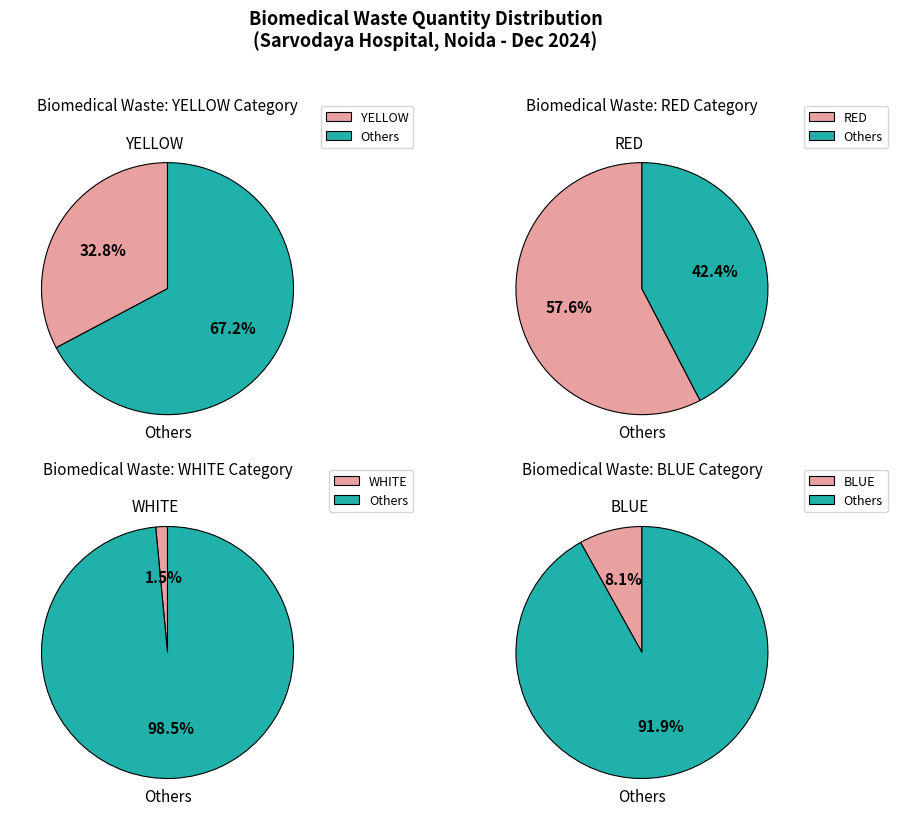

To the nearest percent, what is the average slice percentage?

25%